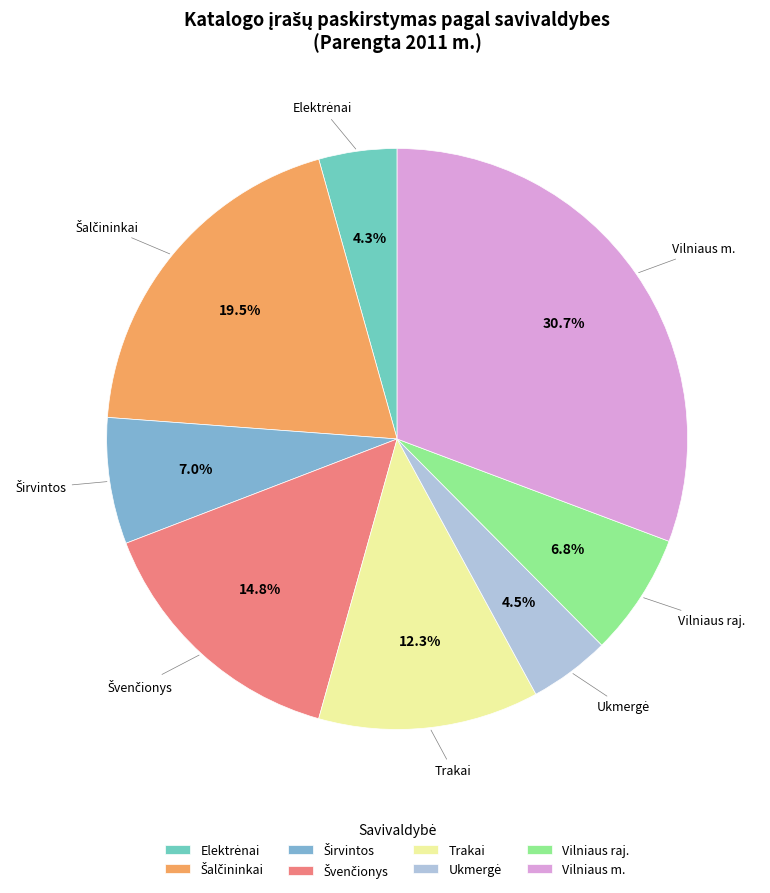

Which category has the biggest portion of the pie?

Vilniaus m.